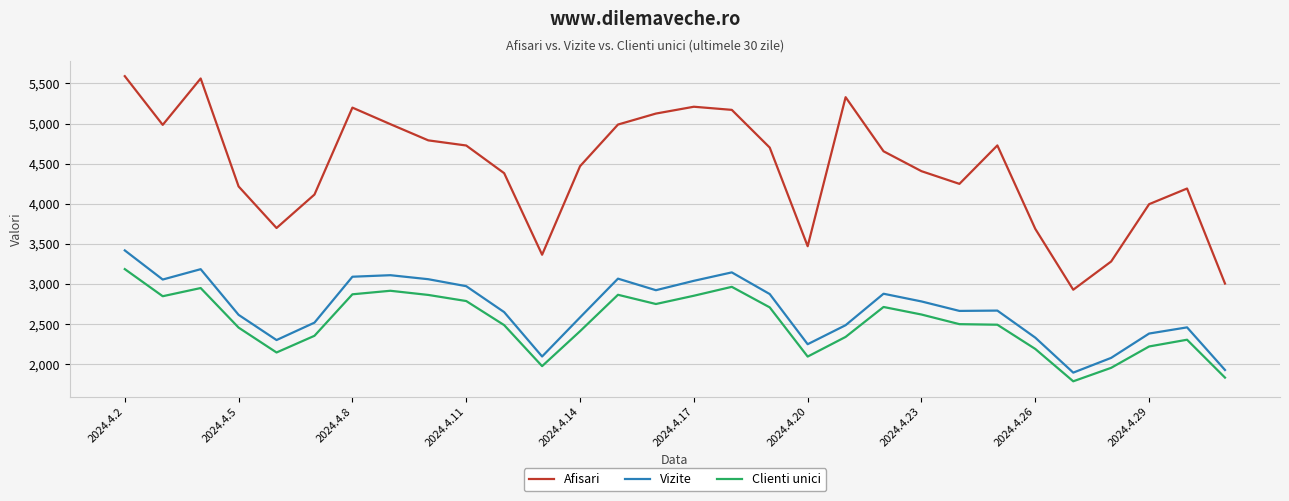

What is the lowest value of the Vizite series?

1896